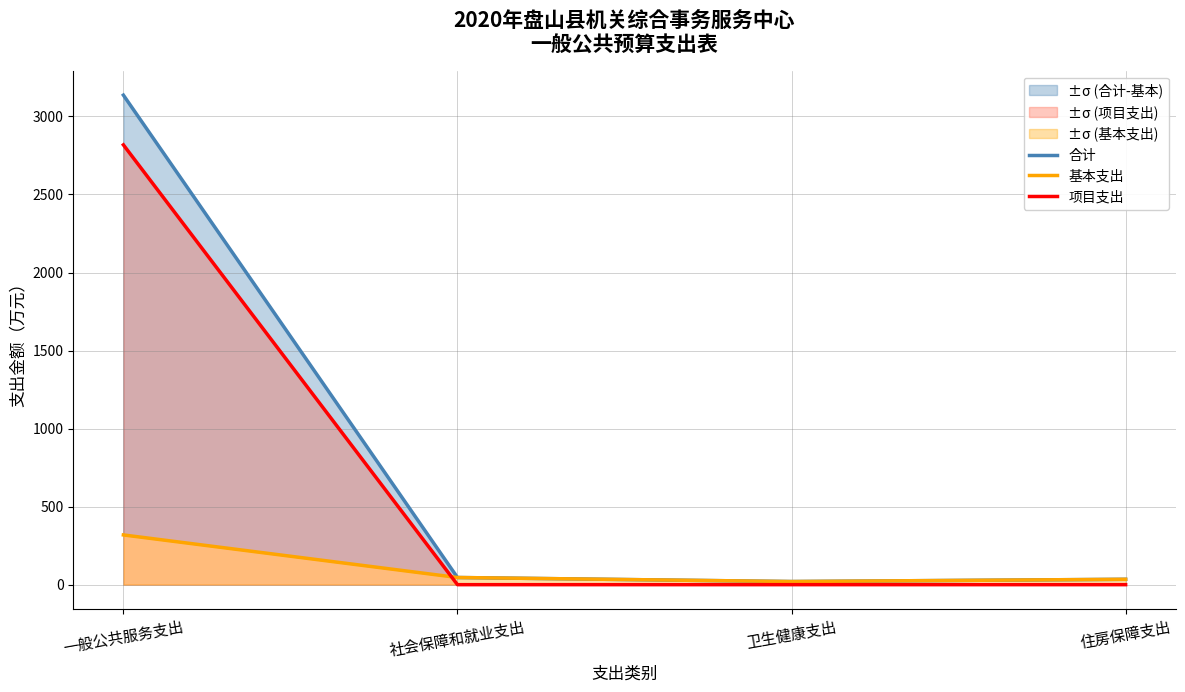

What is the difference between the maximum and minimum values in the 项目支出 series?

2817.9